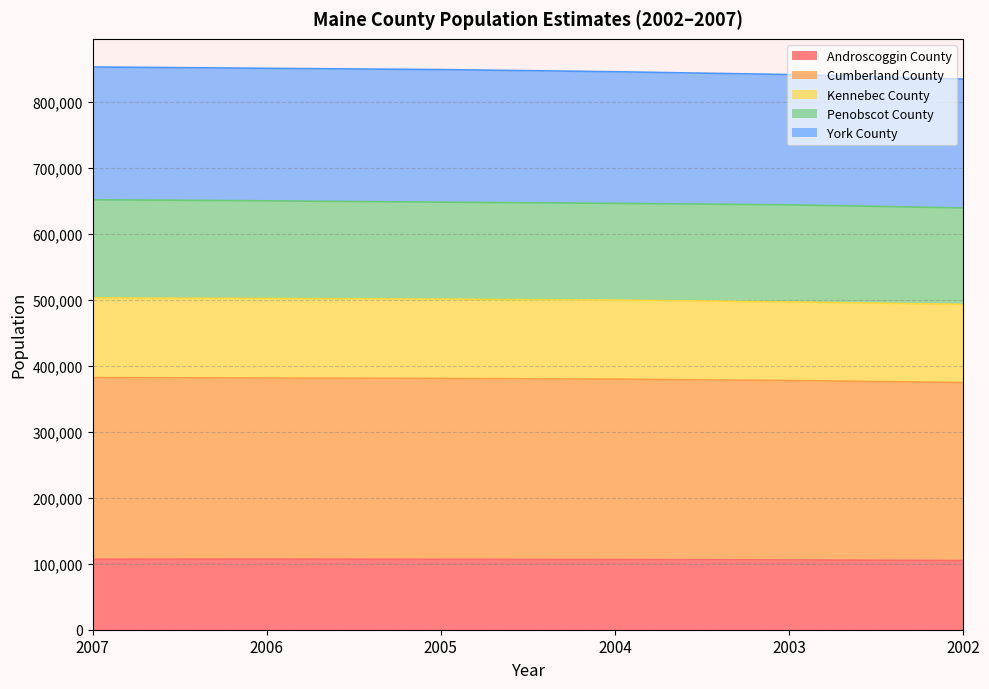

The value of Androscoggin County at 2005 is 47182. True or false?

False